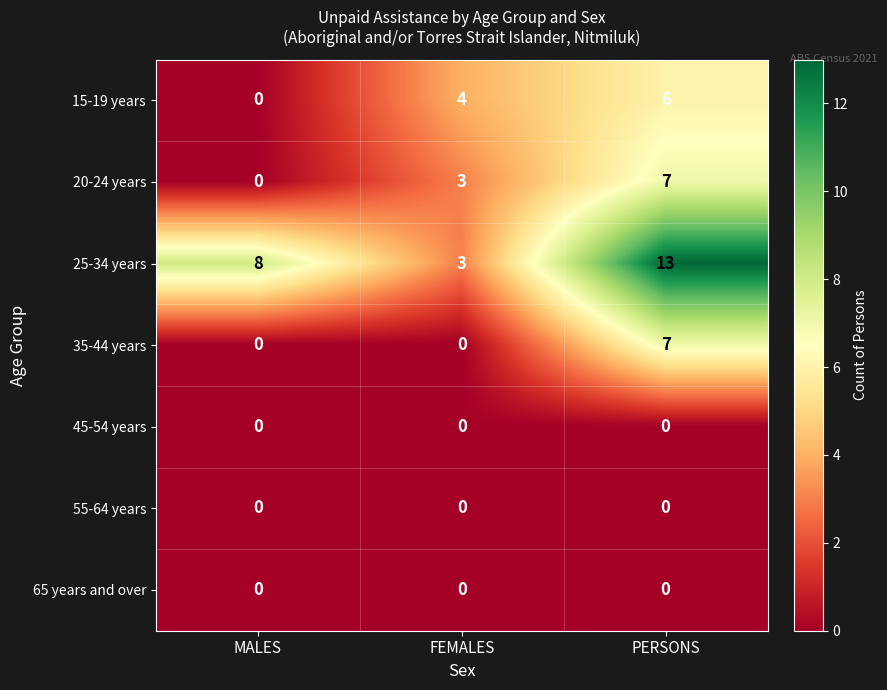

Rank the categories by 25-34 years value from highest to lowest.

PERSONS, MALES, FEMALES